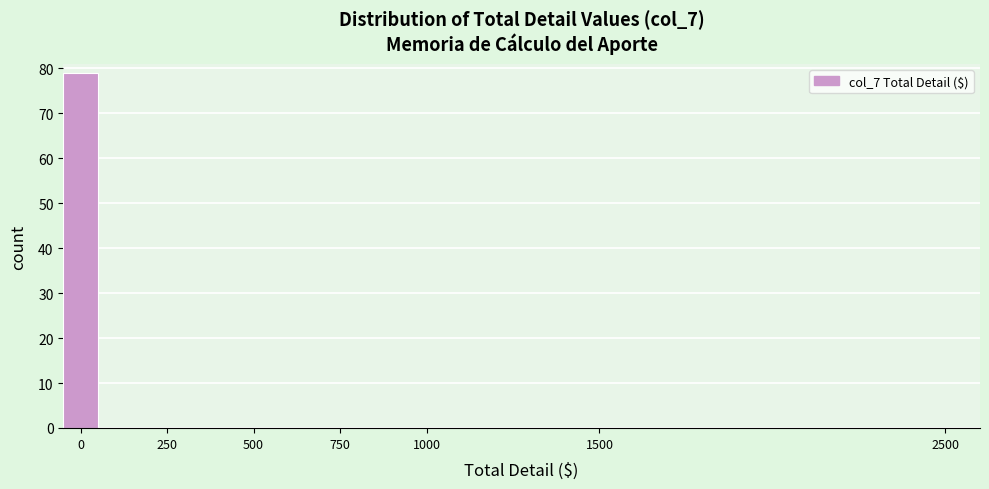

Around what value on the x-axis is the tallest bar? Give the approximate position of its centre, as read against the axis.

0